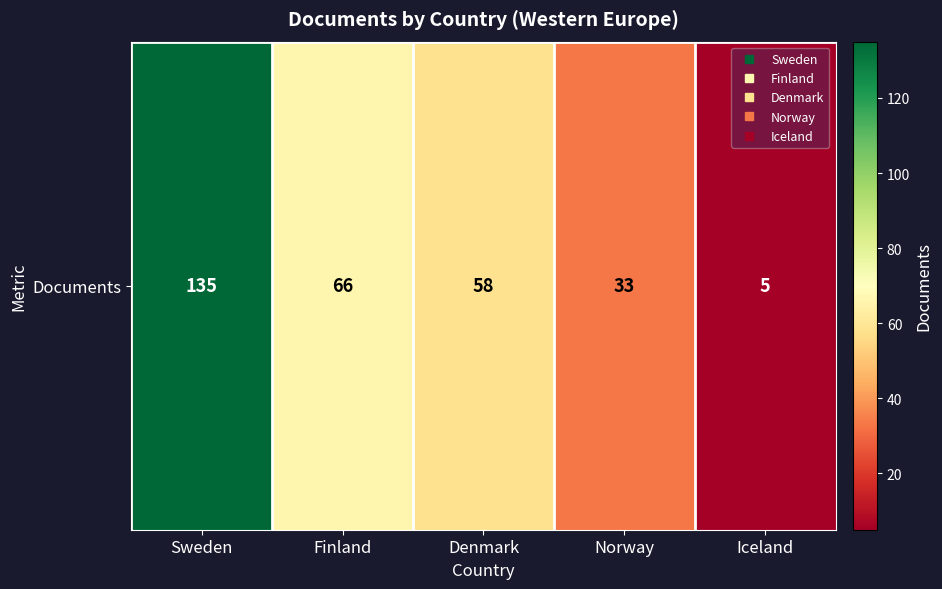

What is the greatest value displayed?

135